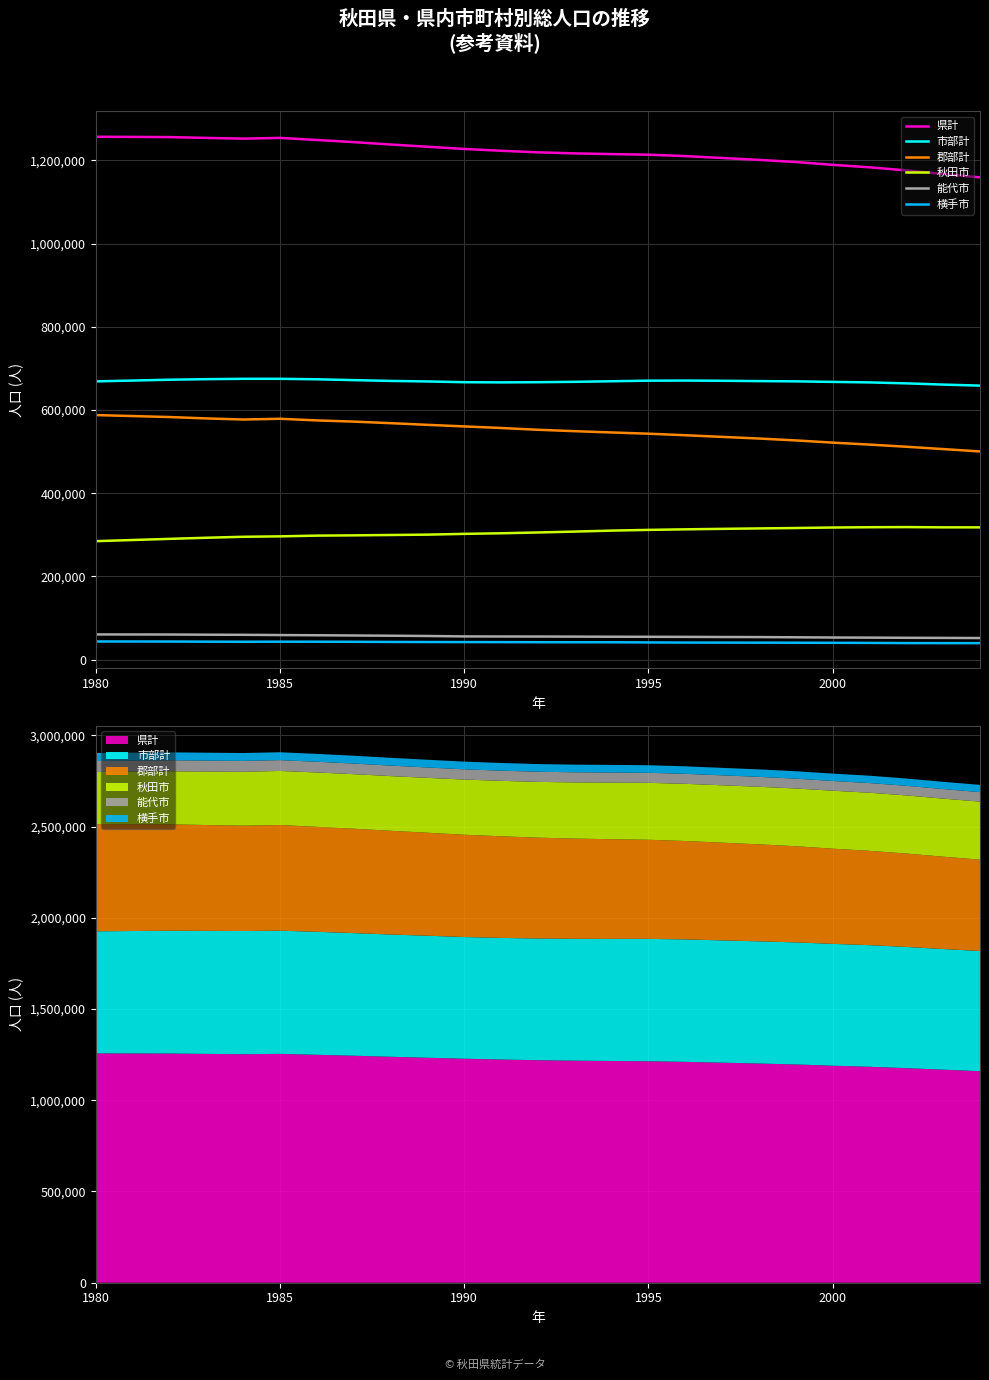

What is the sum of all 横手市 values?

1004092